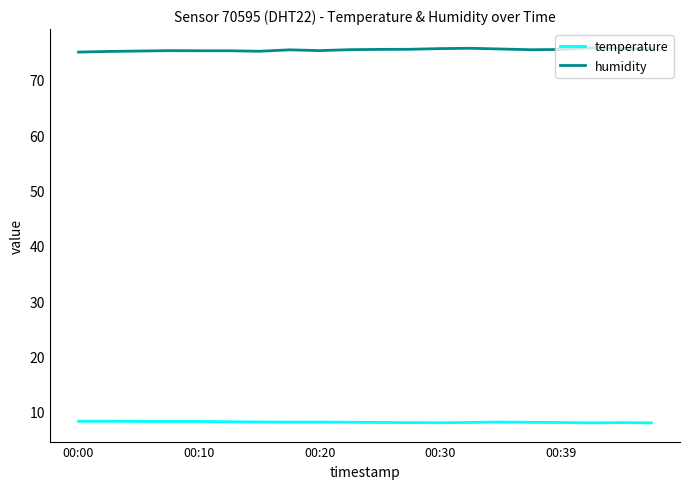

What is the minimum value shown in the chart?

8.0